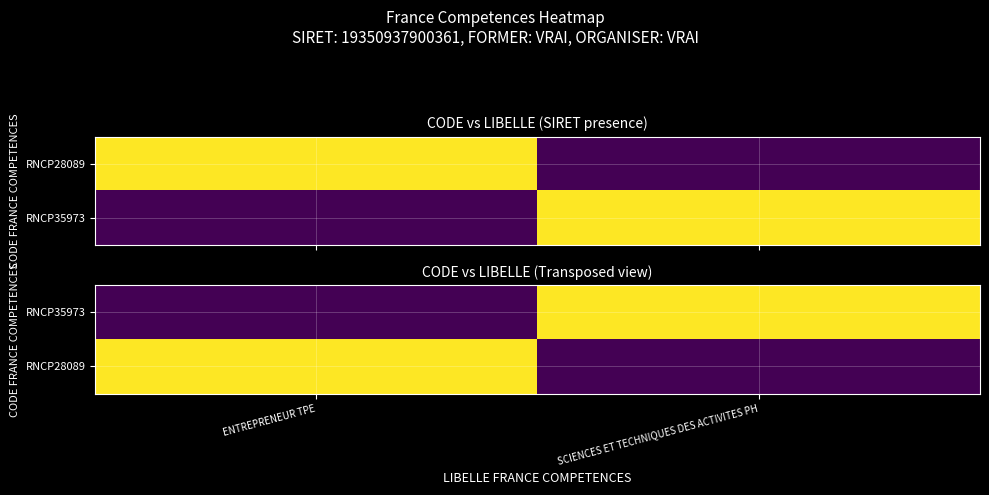

At which category is the sum across all series the highest?

ENTREPRENEUR TPE